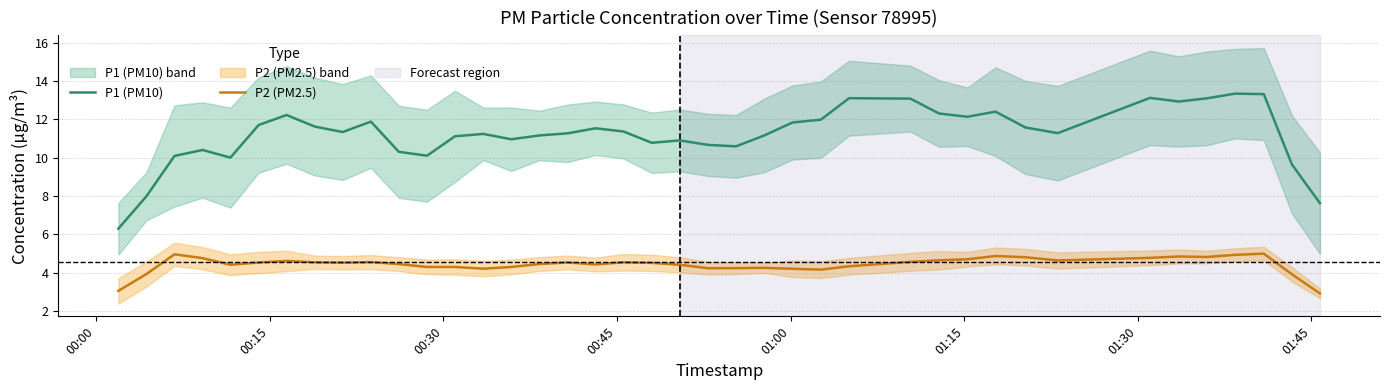

True or false: P1 (PM10) and P2 (PM2.5) intersect in this chart.

False